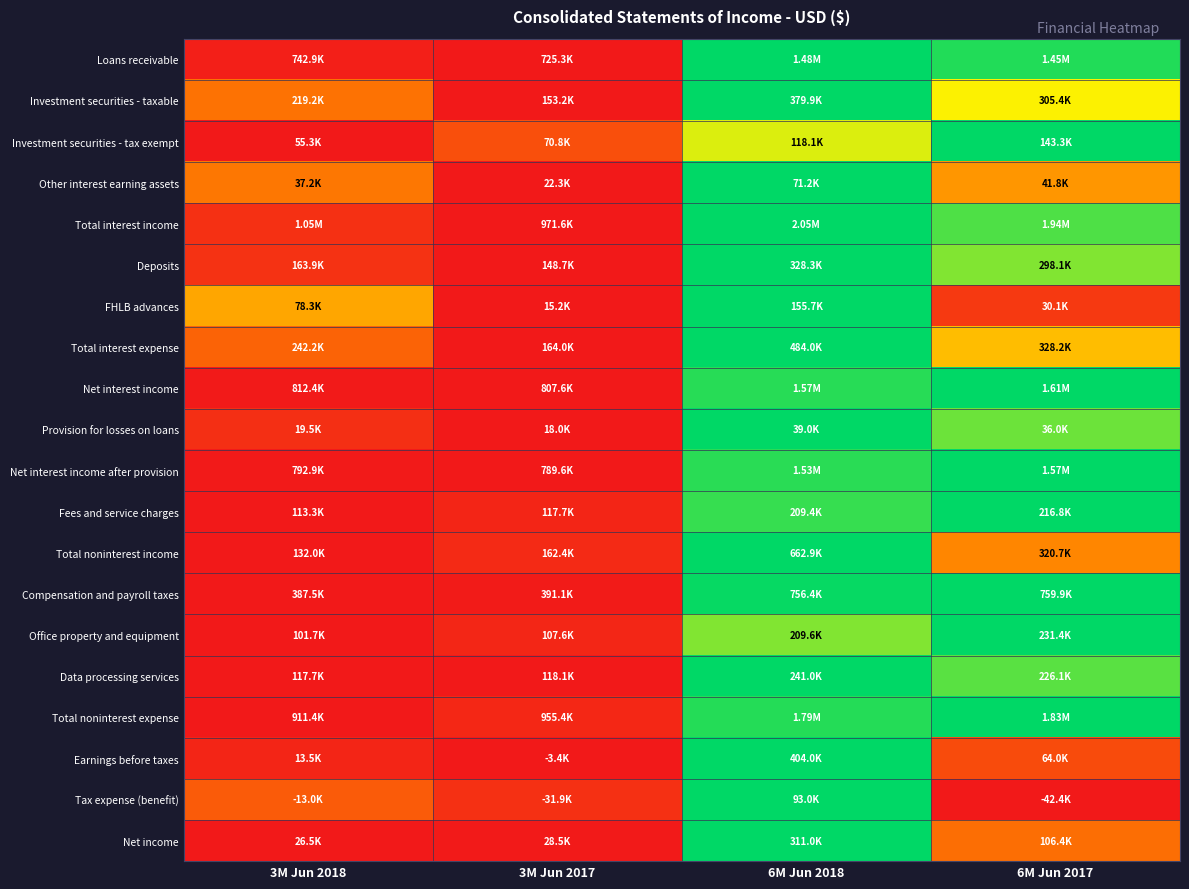

How many data points does each series have?

4